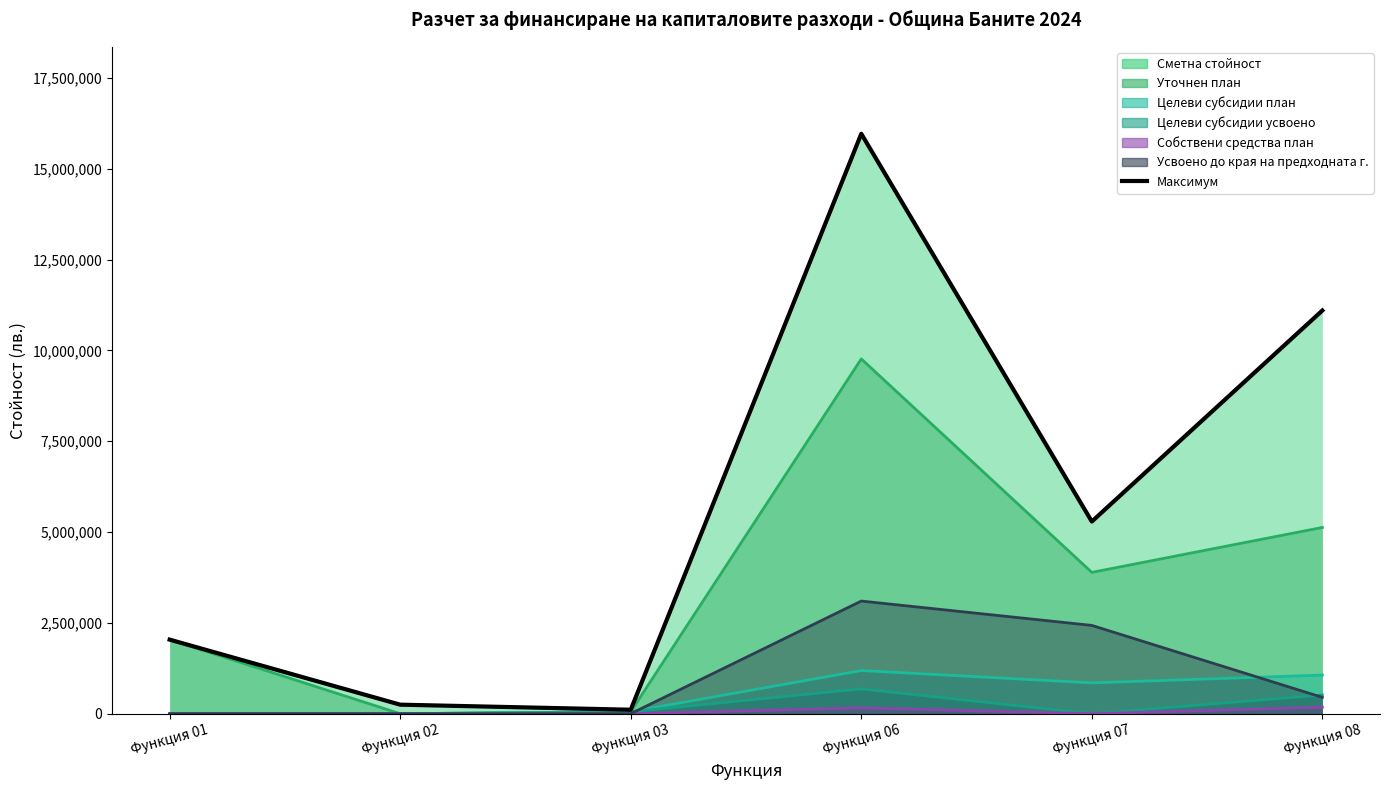

What is the value of the 5th point from the left?

5290000